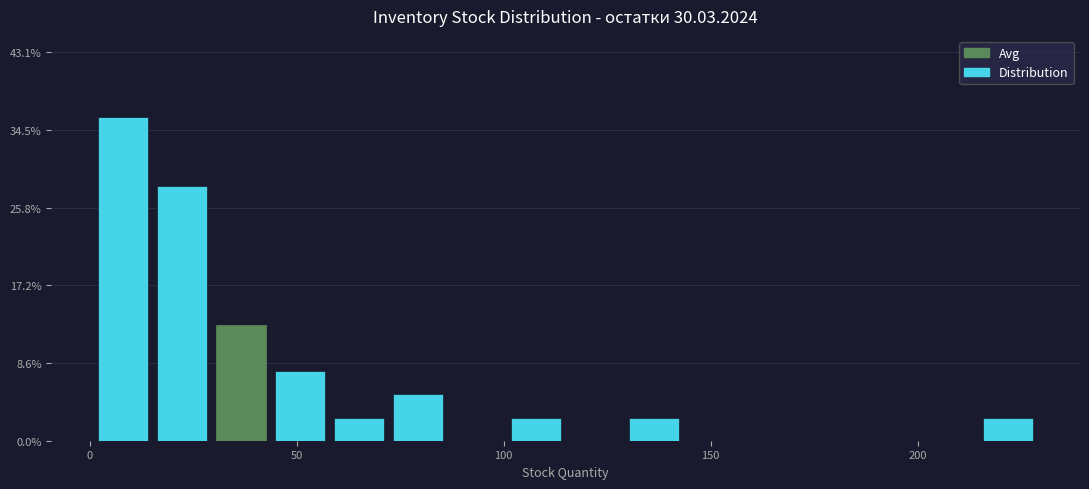

Around what value on the x-axis is the tallest bar? Give the approximate position of its centre, as read against the axis.

10